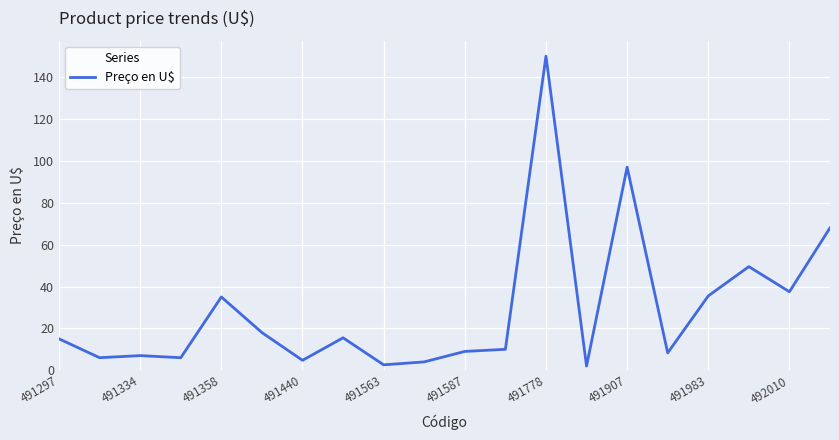

What is the greatest value displayed?

150.0